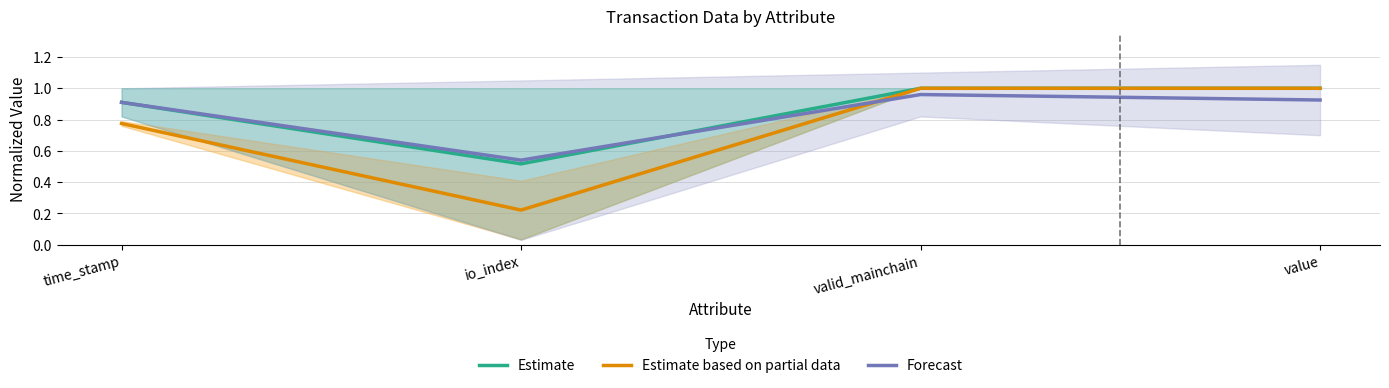

Reading right to left, transcribe all the data shown in this chart.

Estimate: 1.0	1.0	0.5	0.9
Estimate based on partial data: 1.0	1.0	0.2	0.8
Forecast: 0.9	1.0	0.5	0.9